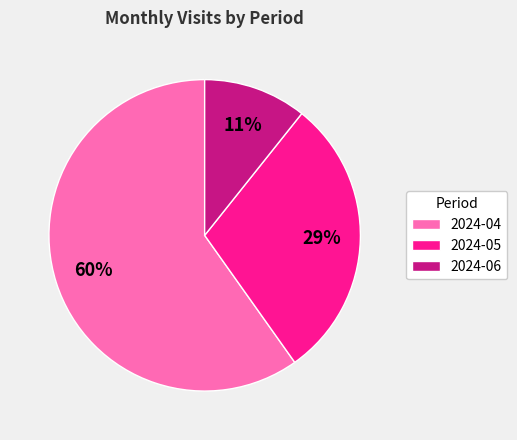

To the nearest percent, what percentage of the pie is 2024-04?

60%